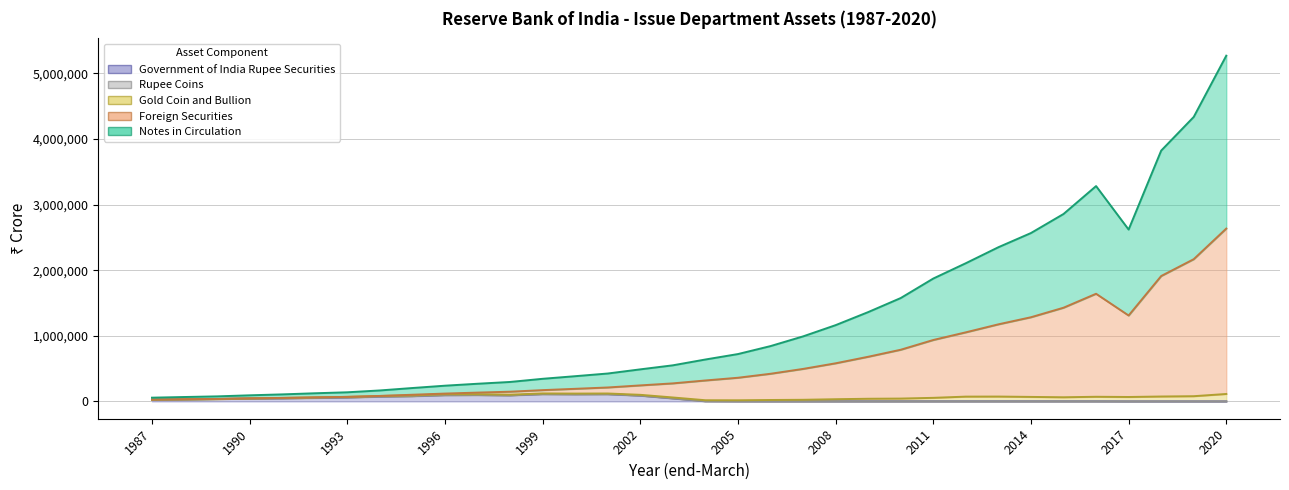

Where is Notes in Circulation nearest to the value 2664337?

2017